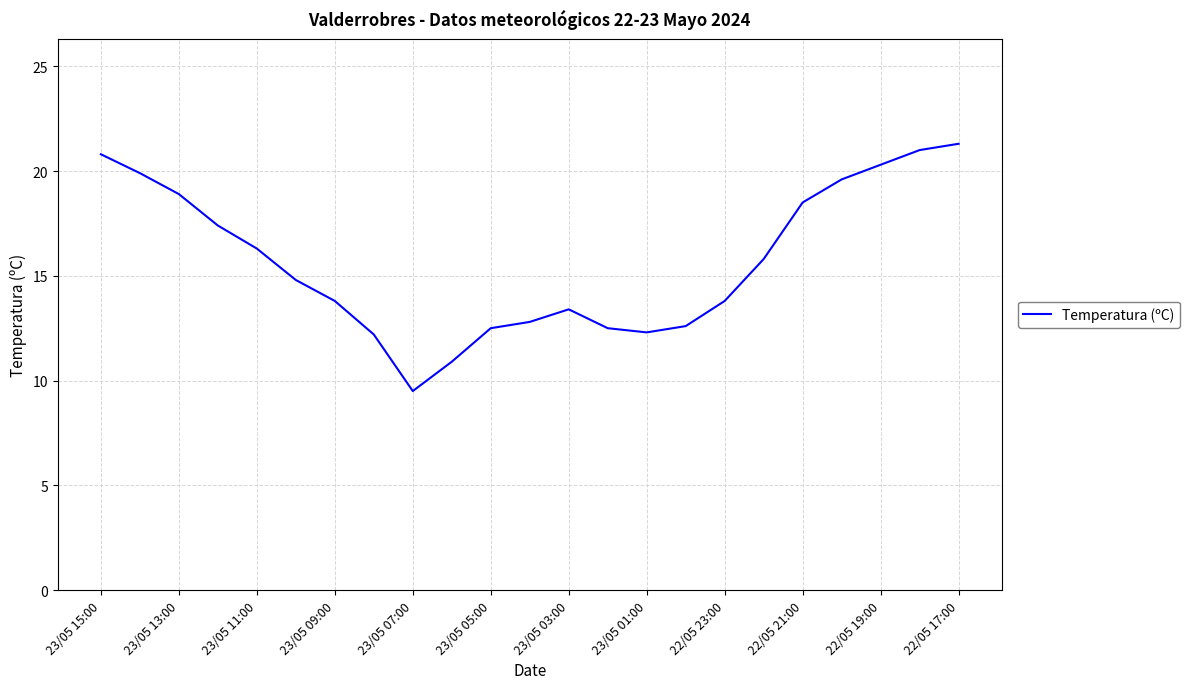

What is the greatest value displayed?

21.3